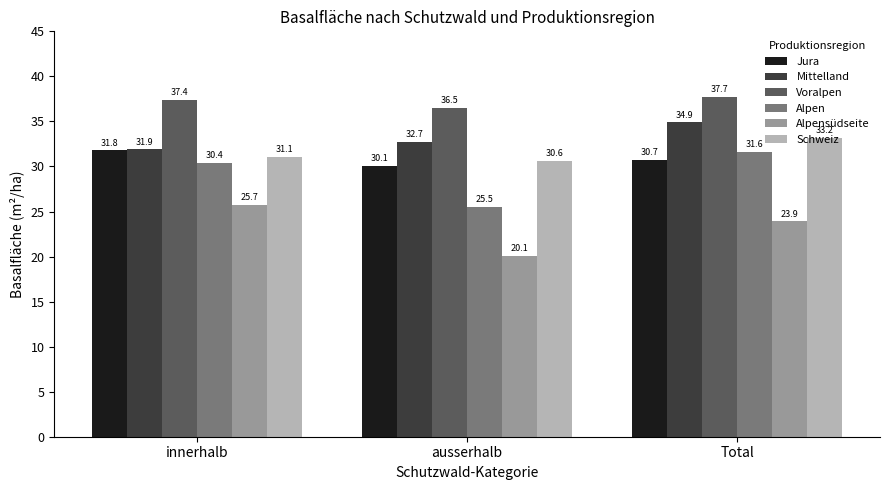

What is the value of the Jura bar at the 2nd from the left?

30.1